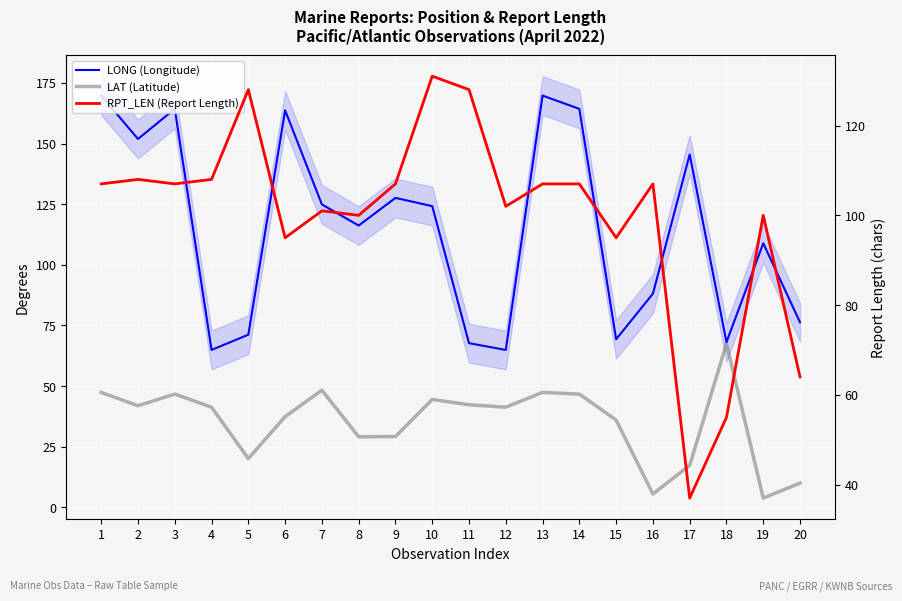

At which category is the sum across all series the highest?

1